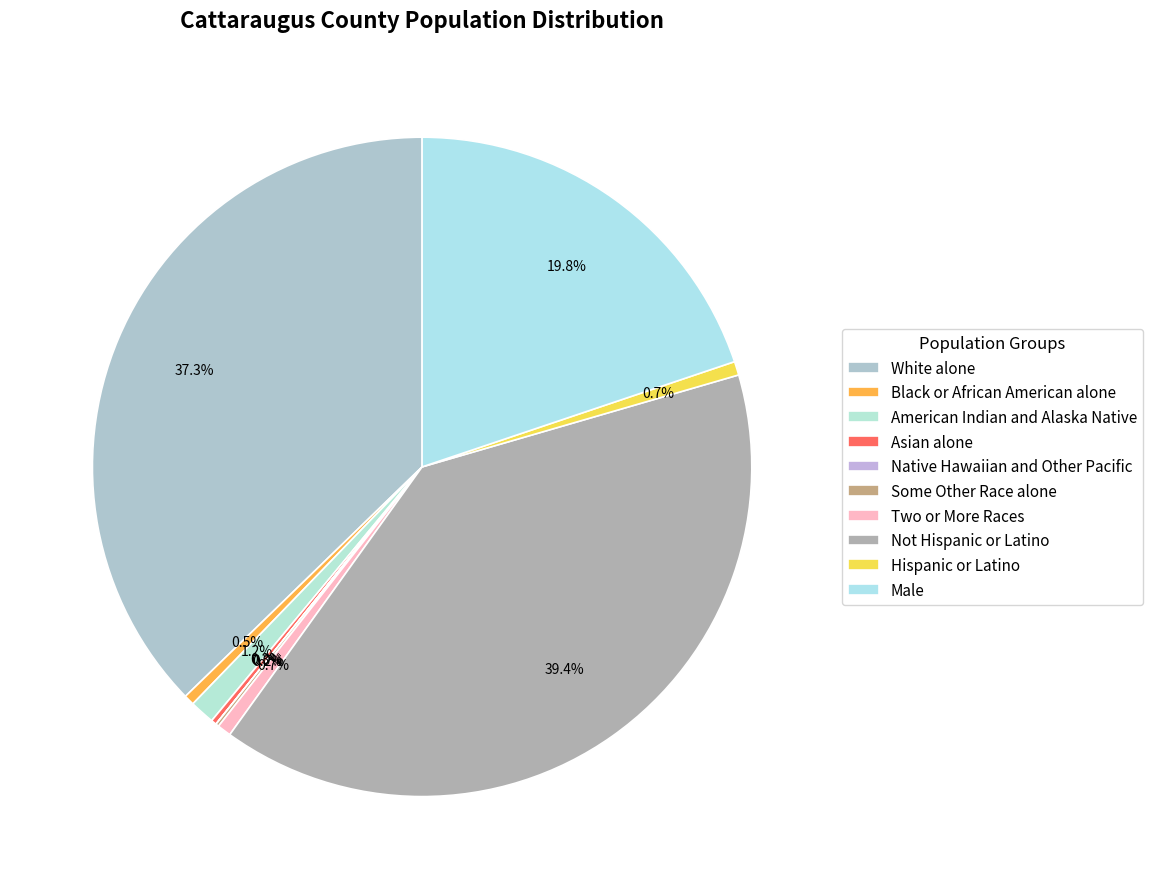

How many segments does this pie chart have?

10